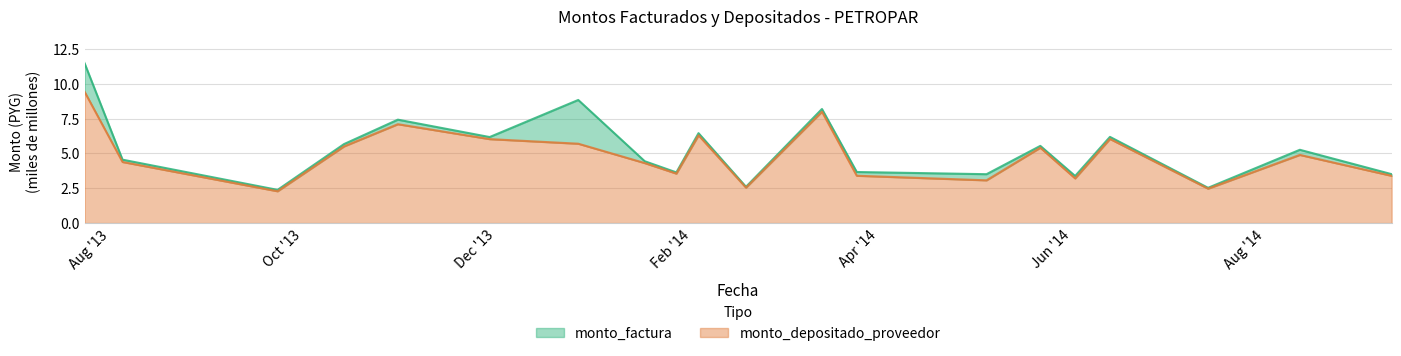

Count the number of categories in the chart.

20